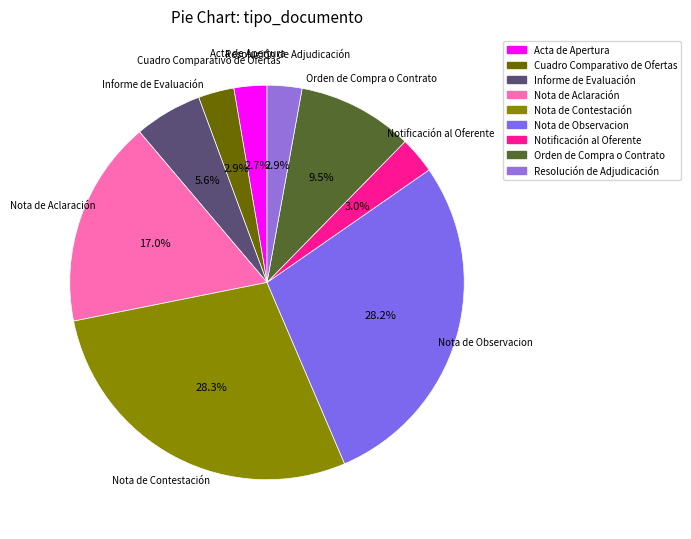

What portion of the pie excludes Nota de Contestación?

71.7%